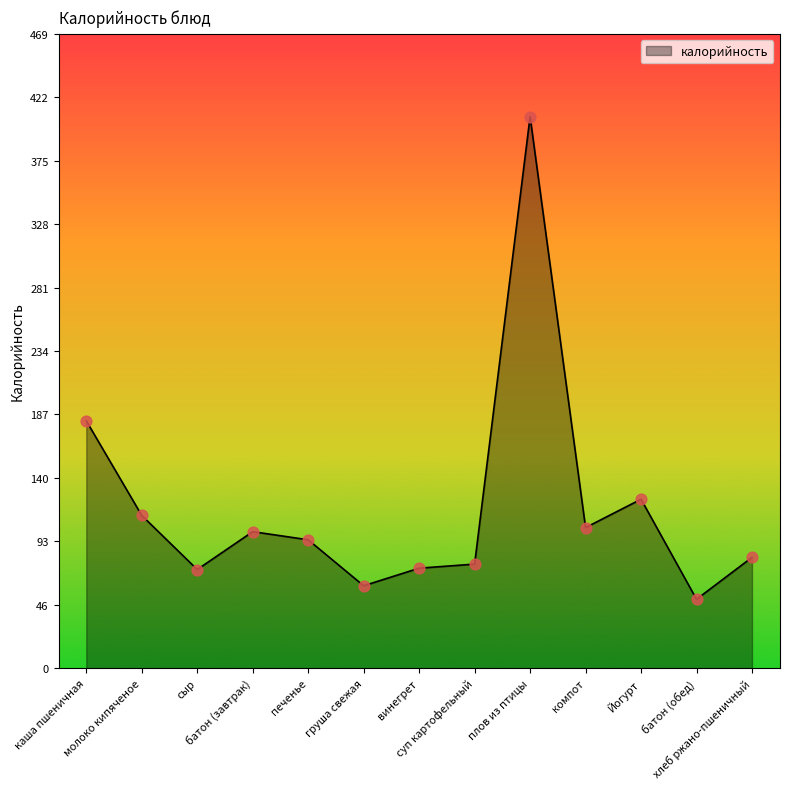

What is the ratio of the value at компот to the value at печенье?

1.1